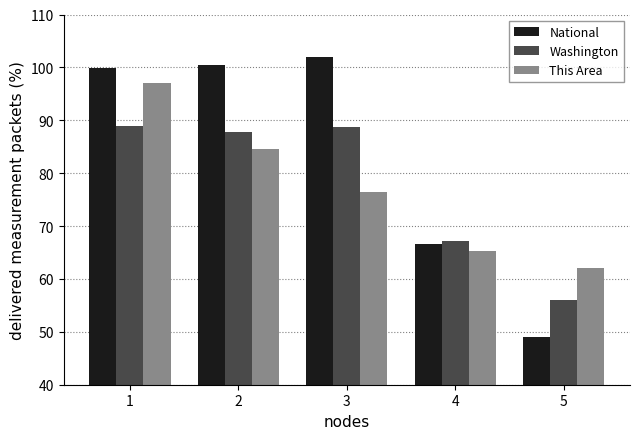

What is the maximum value shown in the chart?

102.0